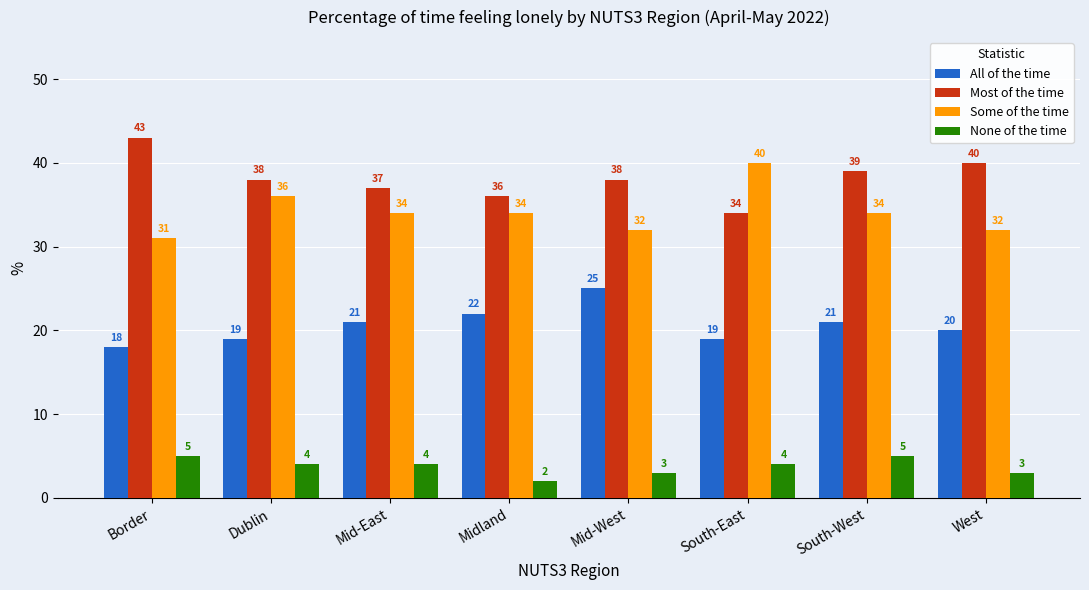

What are all the series names shown in the legend?

All of the time, Most of the time, Some of the time, None of the time